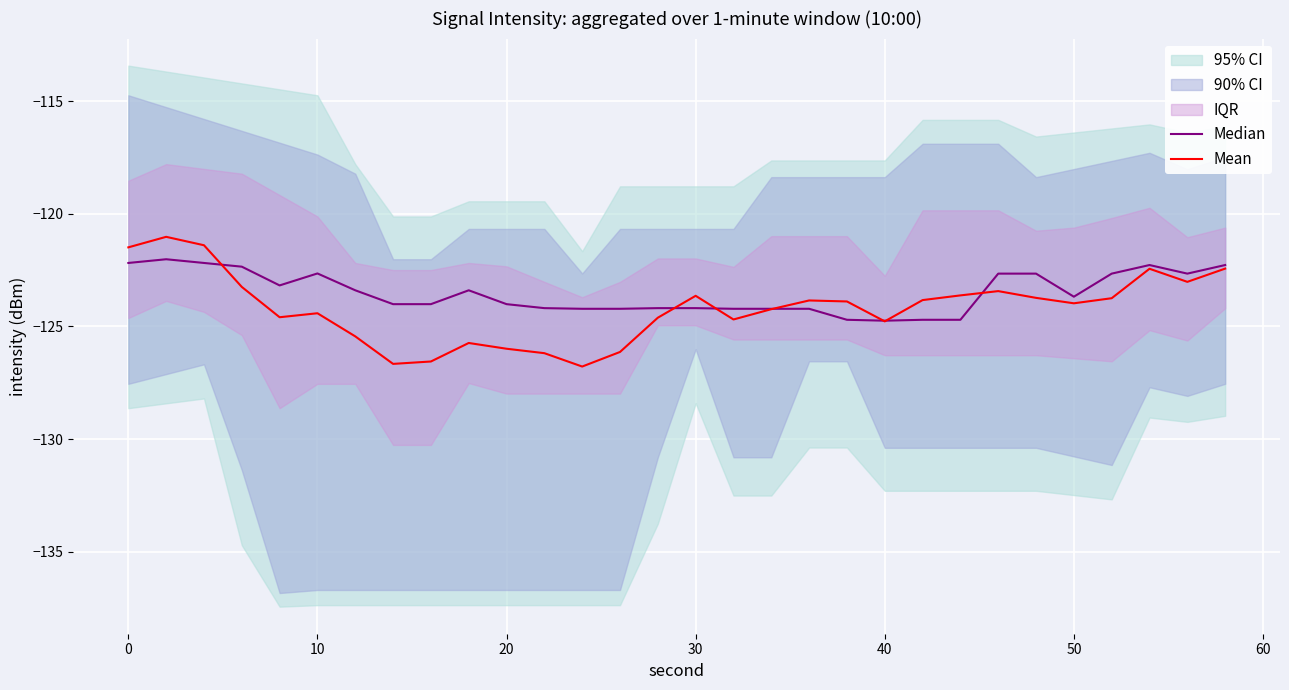

Where does the Median series first go above -123?

0